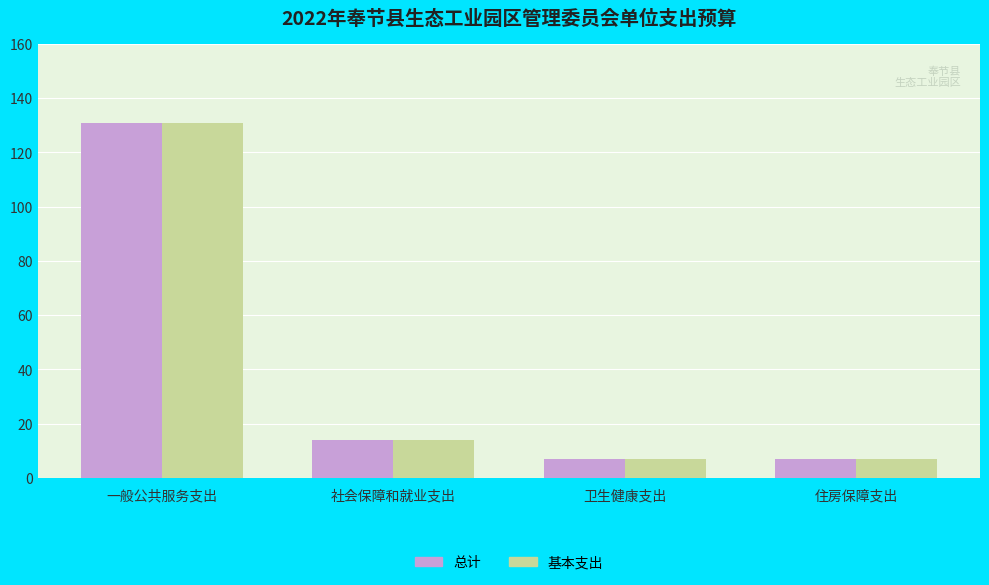

What is the total value across all series at 社会保障和就业支出?

27.6